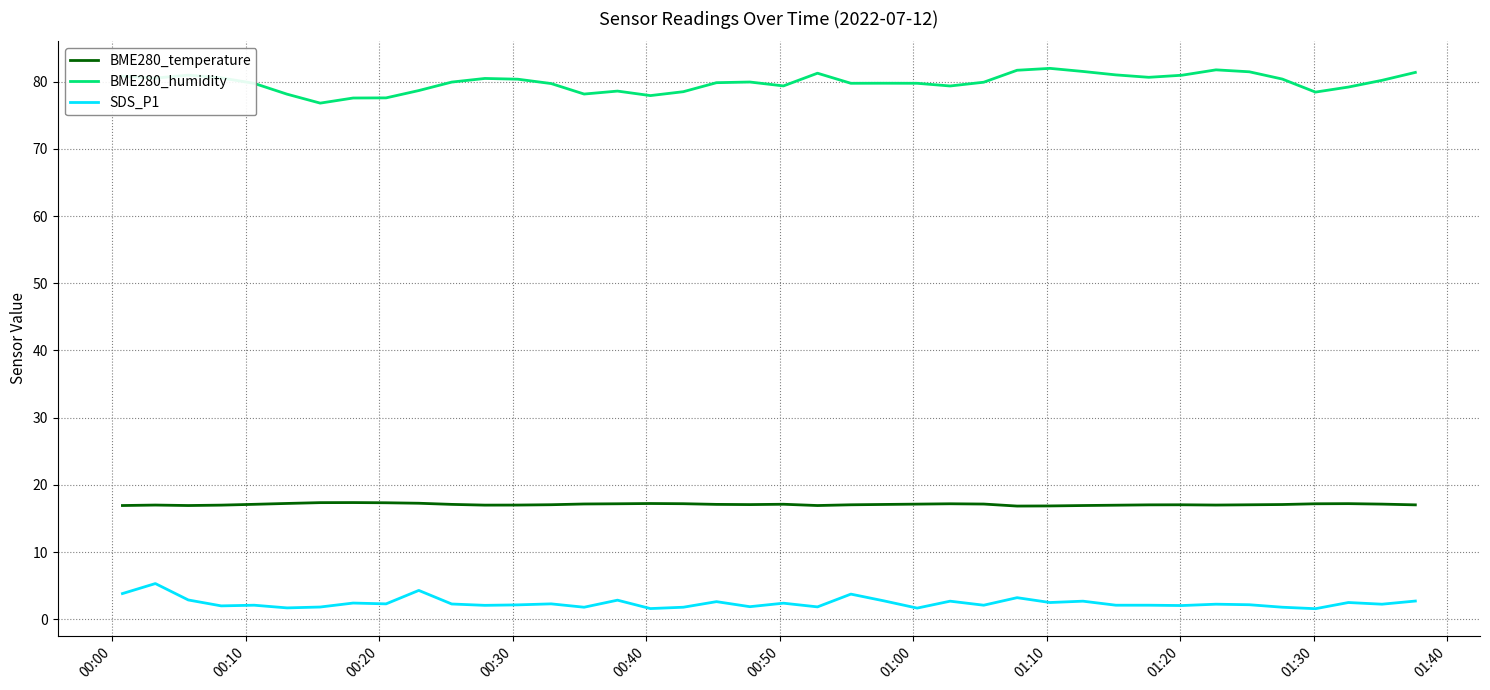

True or false: BME280_humidity and SDS_P1 intersect in this chart.

False